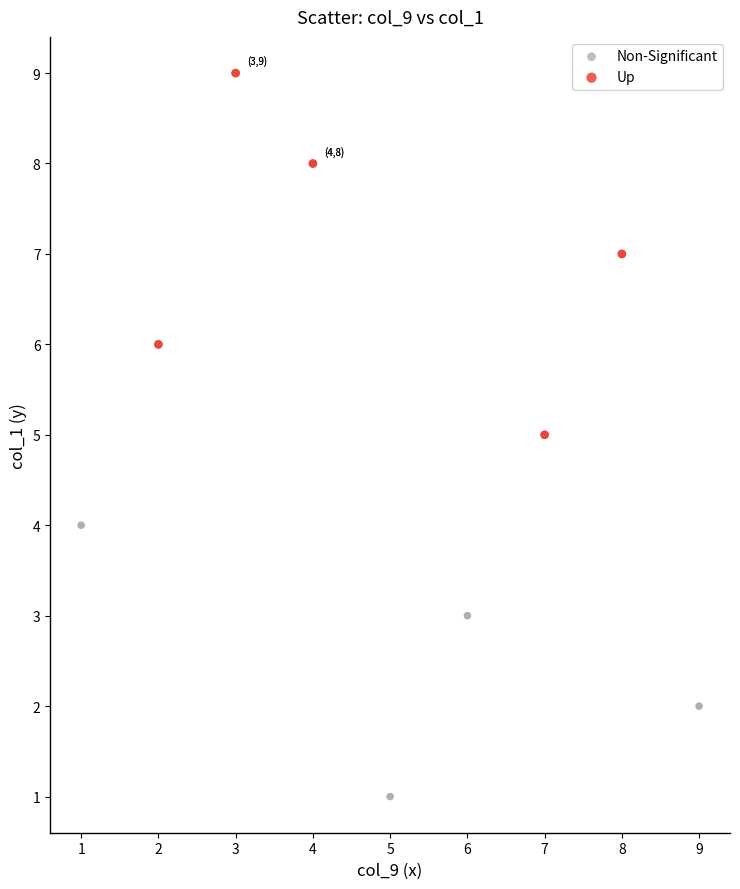

Which series reaches the maximum Y coordinate?

Up